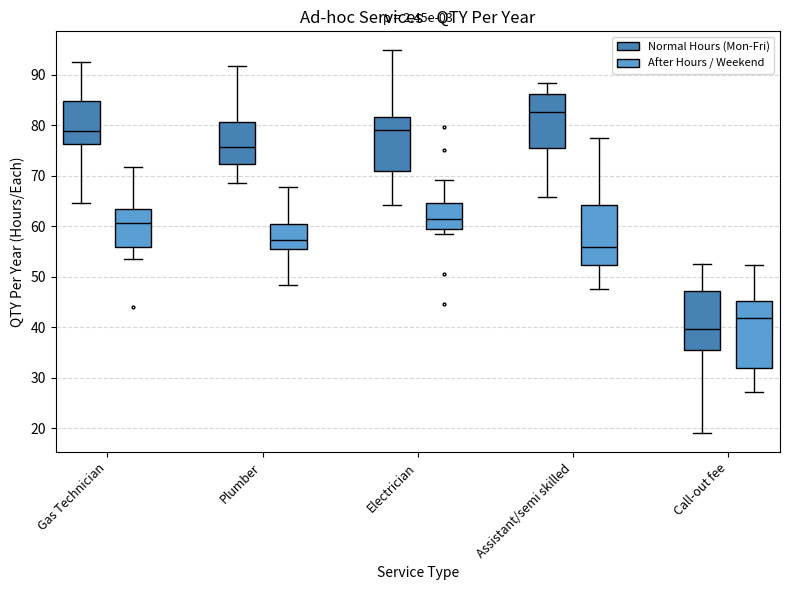

Where is the lower edge of the box for Call-out fee (After Hours / Weekend) on the y-axis? The values are not printed on the chart, so give them approximately, as read against the axis.

32